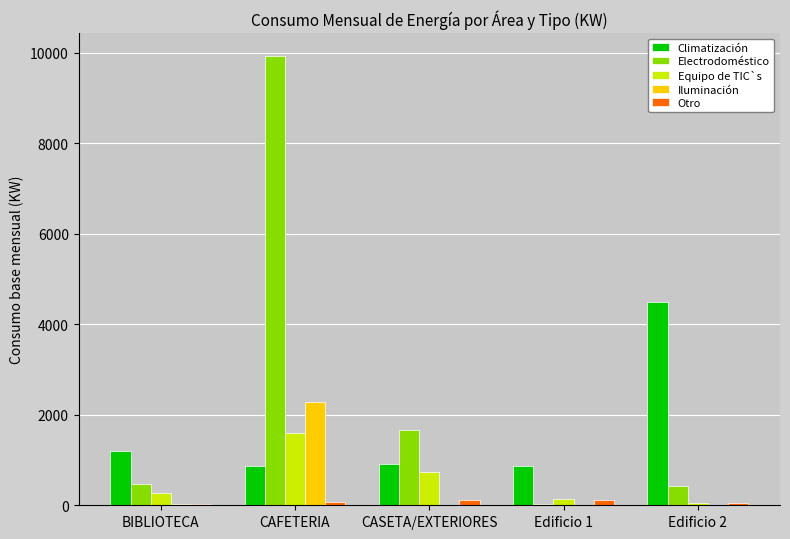

The value of Electrodoméstico at BIBLIOTECA is 468.0. True or false?

True